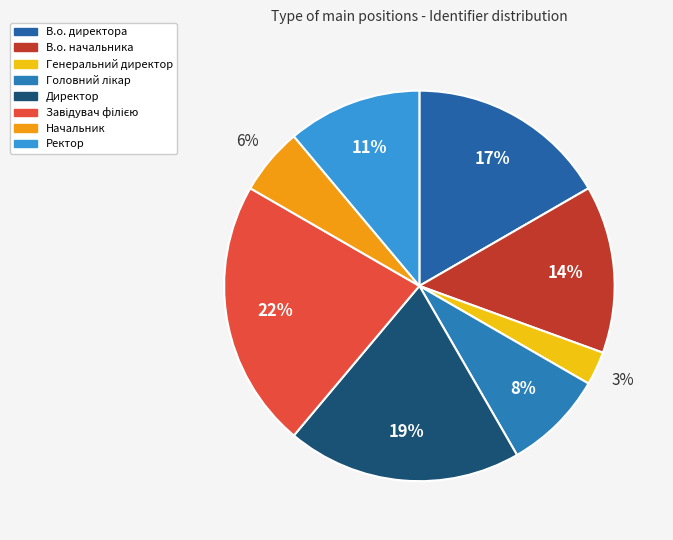

To the nearest percent, what is the difference between the Завідувач філією and Ректор slice percentages?

11%